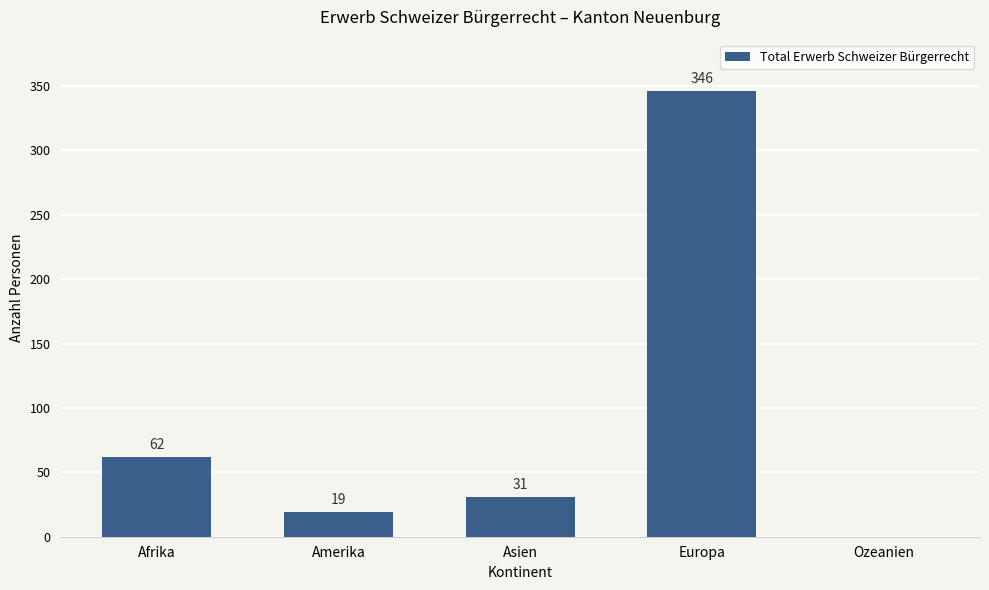

At which category does the chart reach its peak across all series?

Europa